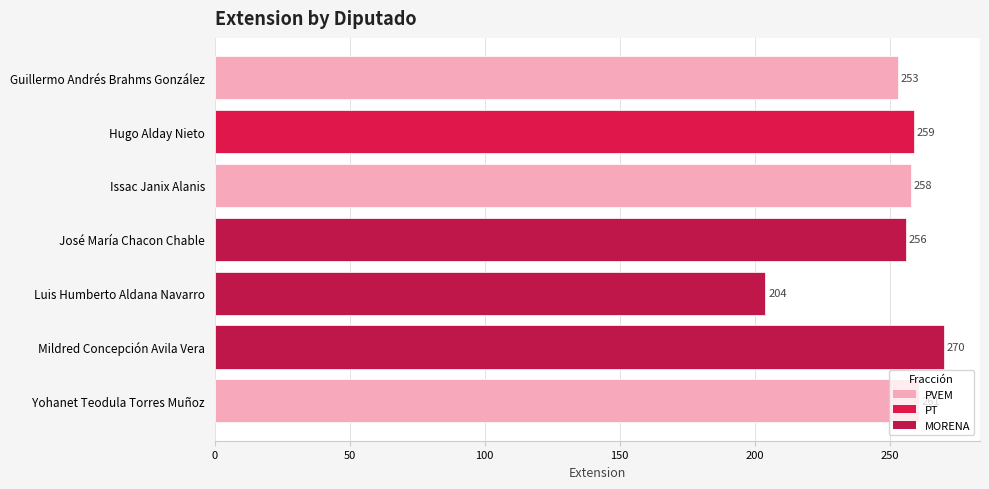

Are the bars grouped side by side (vs. stacked)?

No